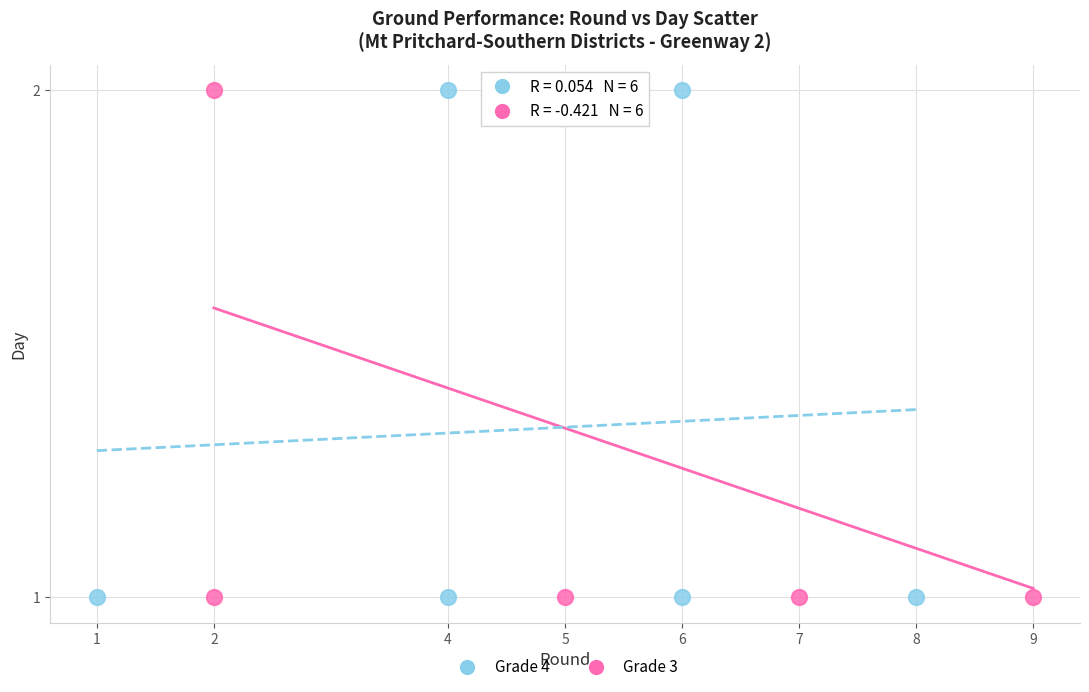

What are all the series names shown in the legend?

Grade 4, Grade 3